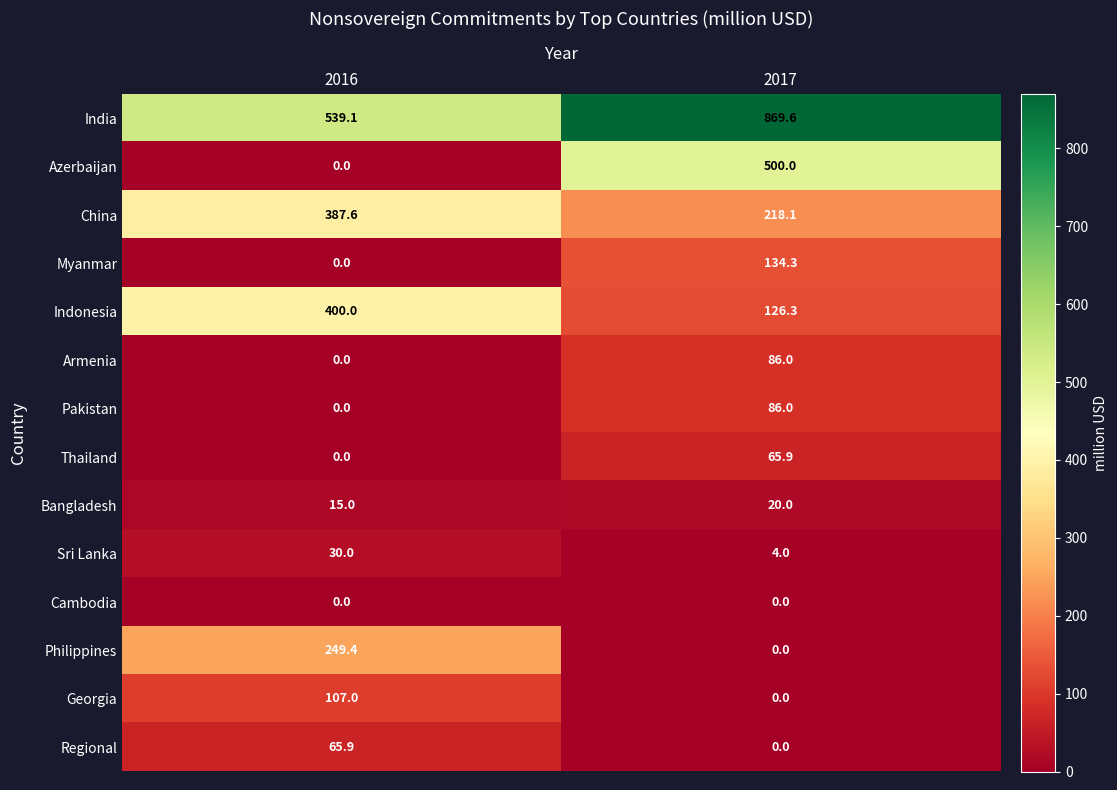

True or false: Azerbaijan has a value of 0.0 at 2016.

True